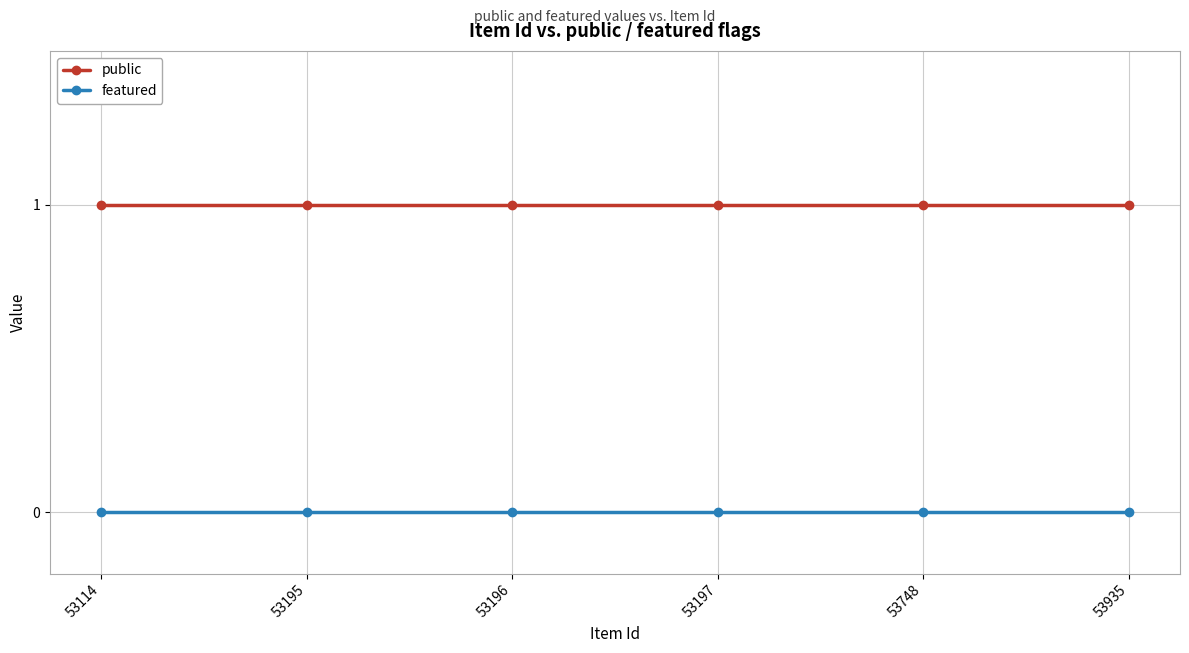

What is the difference between the highest and lowest values at 53748?

1